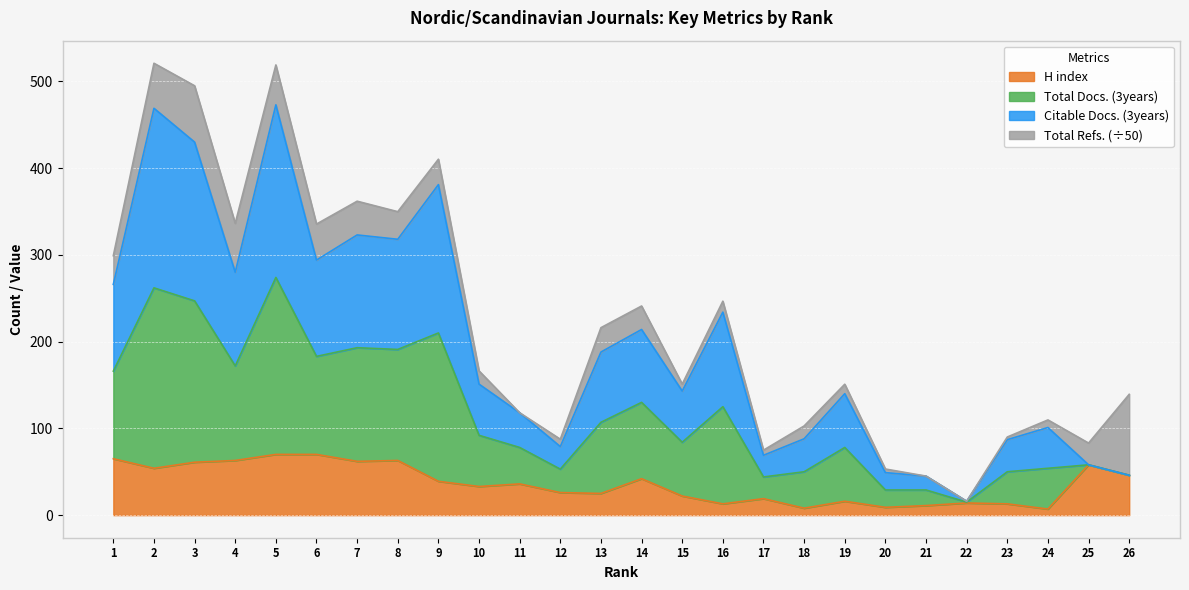

What is the maximum value for H index?

70.0